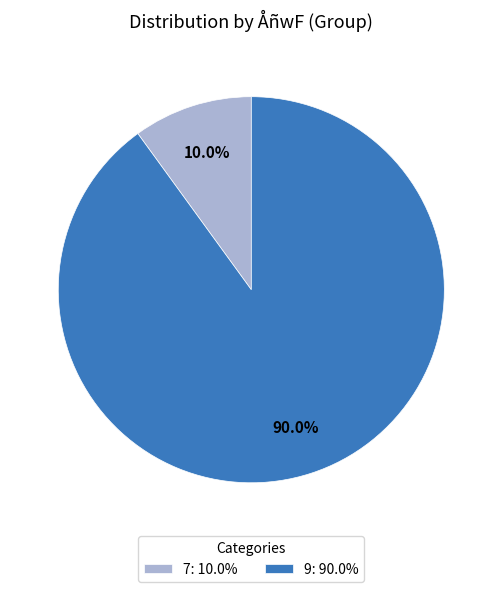

Which slice is the smallest?

7